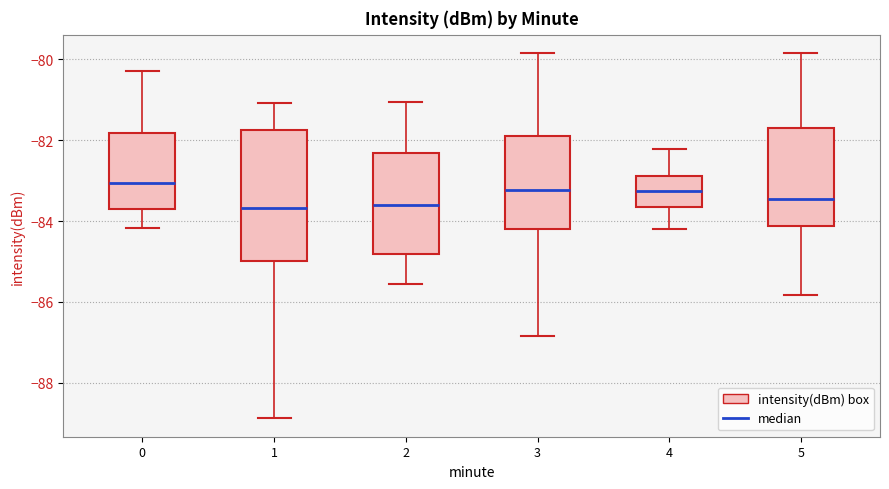

Comparing the boxes themselves (not the whiskers), which one is the tallest?

1